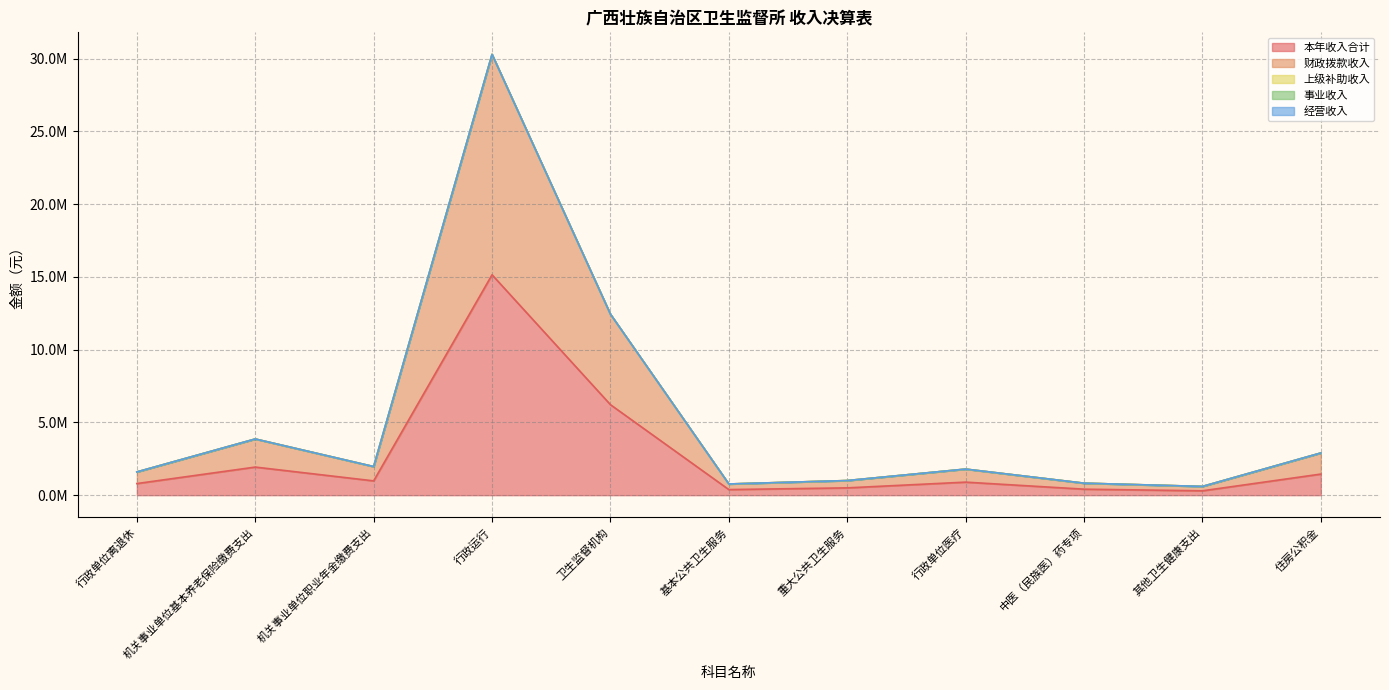

What is the spread (max minus min) of values at 重大公共卫生服务?

502180.6